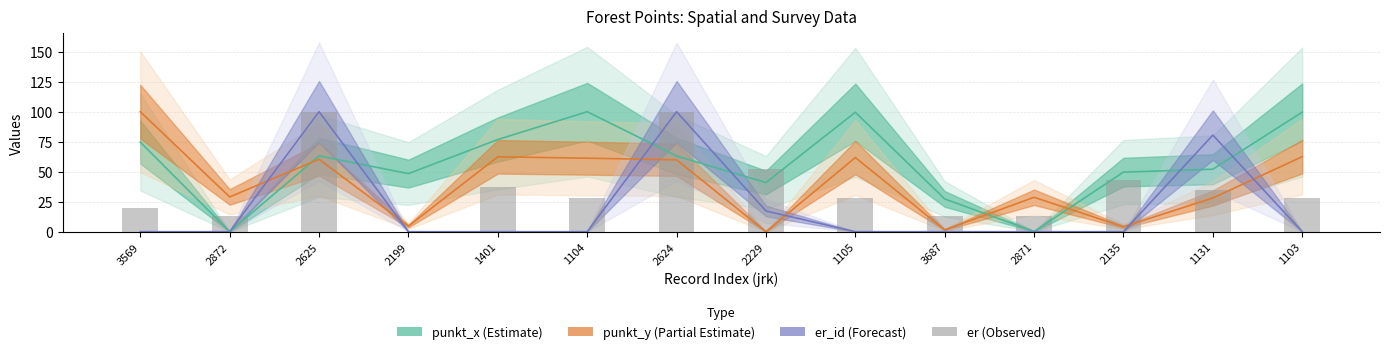

What is the difference between the second highest and minimum values in the er (observed) series?

100.0